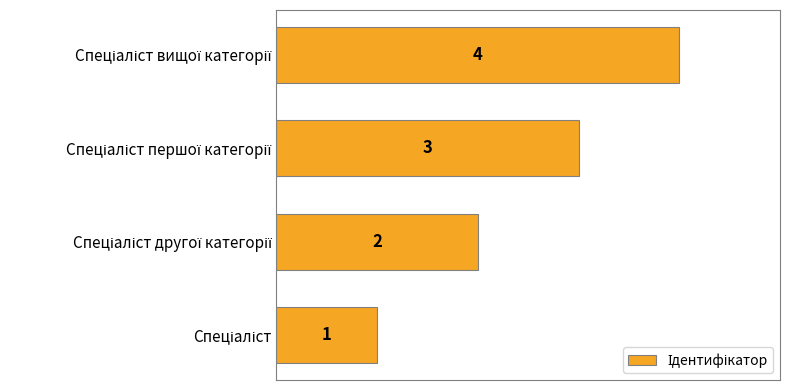

What is the difference between the maximum and minimum values?

3